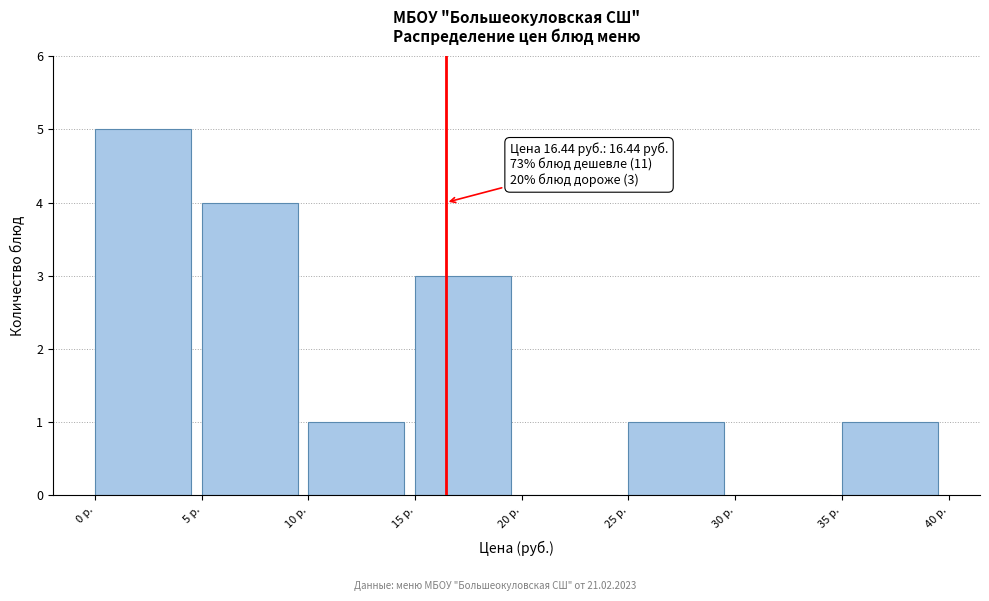

Over which range of the x-axis is the bar tallest?

0 to 5